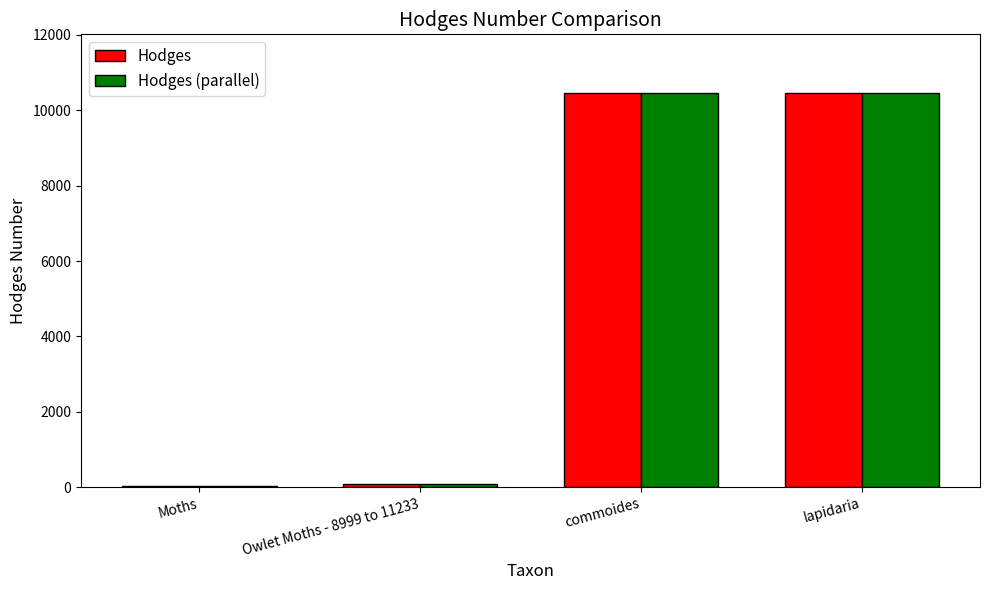

Count the number of data series in this chart.

2